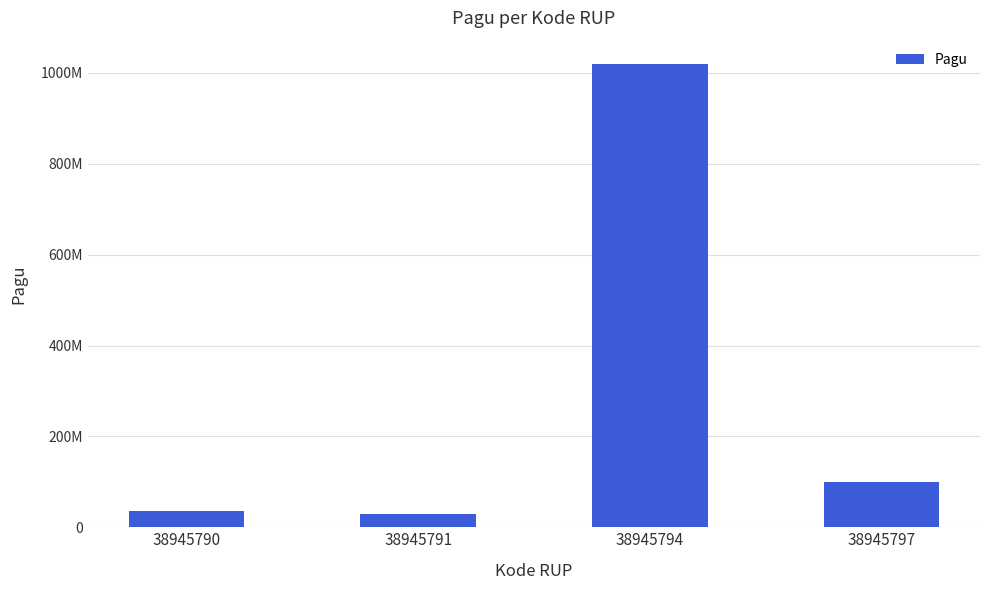

Reading right to left, what are all the values shown in this chart?

100000000	1020000000	30000000	36000000